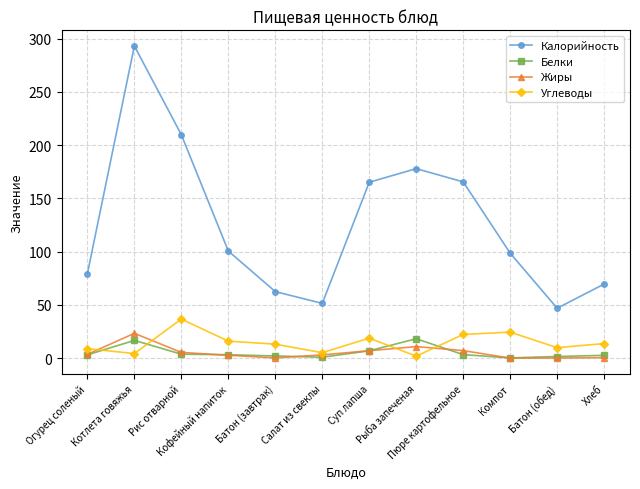

In Белки, how many points are higher than both neighbors (excluding endpoints)?

2